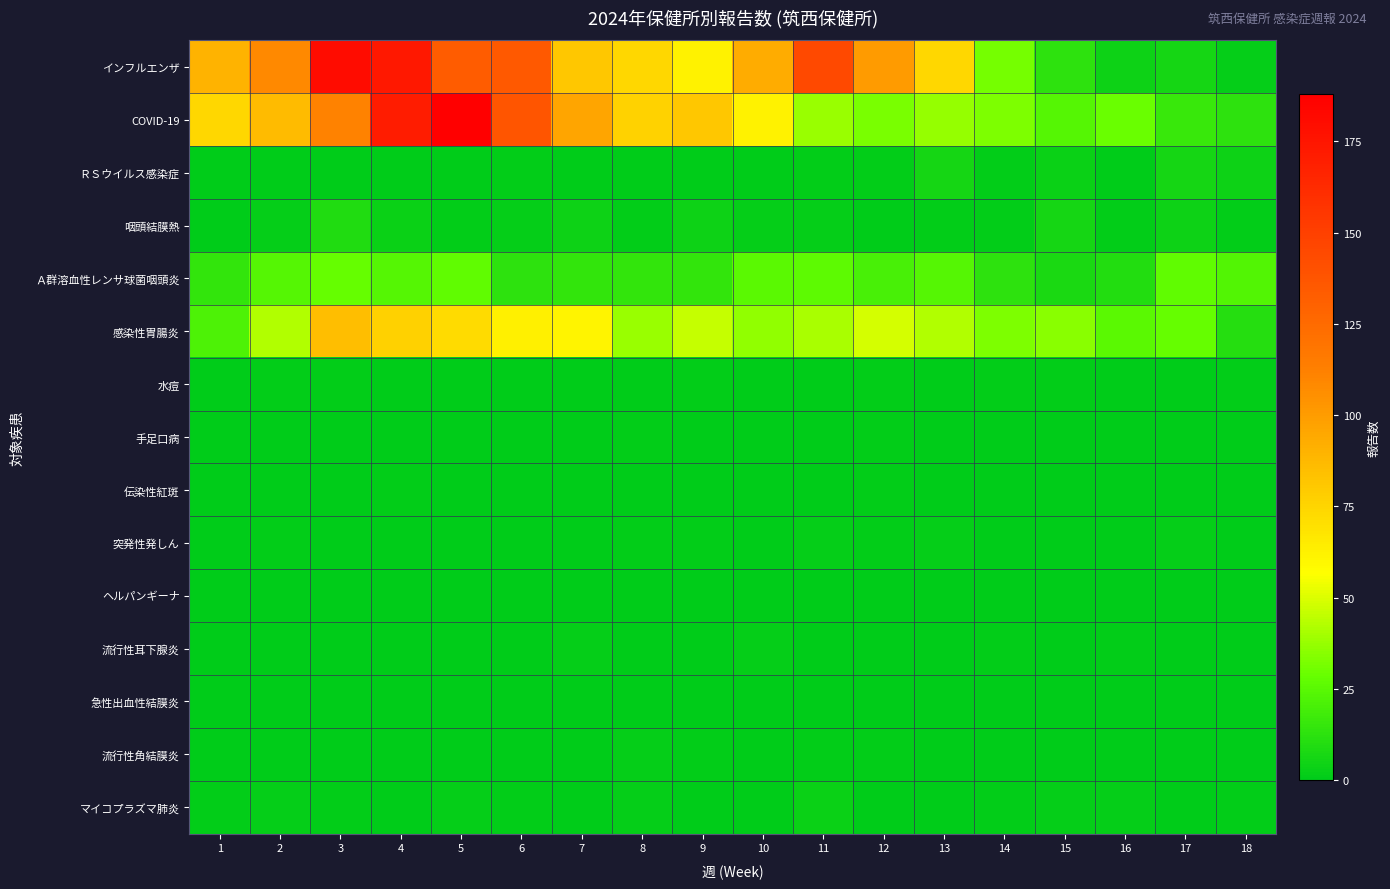

Reading left to right, list all the values displayed in this chart.

インフルエンザ: 1=90	2=108	3=180	4=173	5=133	6=135	7=81	8=74	9=62	10=93	11=144	12=100	13=74	14=31	15=13	16=4	17=6	18=2
COVID-19: 1=74	2=86	3=111	4=171	5=188	6=138	7=96	8=76	9=81	10=62	11=38	12=32	13=37	14=33	15=24	16=29	17=16	18=13
ＲＳウイルス感染症: 1=0	2=0	3=0	4=0	5=0	6=1	7=0	8=0	9=0	10=0	11=1	12=1	13=6	14=1	15=3	16=0	17=6	18=4
咽頭結膜熱: 1=0	2=2	3=9	4=3	5=1	6=2	7=4	8=1	9=4	10=2	11=2	12=0	13=1	14=1	15=6	16=1	17=4	18=1
Ａ群溶血性レンサ球菌咽頭炎: 1=14	2=24	3=28	4=24	5=27	6=13	7=14	8=14	9=14	10=25	11=26	12=20	13=24	14=13	15=8	16=10	17=27	18=23
感染性胃腸炎: 1=22	2=42	3=85	4=77	5=72	6=63	7=61	8=38	9=46	10=36	11=41	12=49	13=42	14=33	15=35	16=25	17=28	18=11
水痘: 1=0	2=1	3=1	4=0	5=0	6=0	7=0	8=0	9=1	10=0	11=0	12=1	13=0	14=1	15=1	16=0	17=0	18=1
手足口病: 1=0	2=0	3=0	4=0	5=0	6=0	7=0	8=1	9=0	10=0	11=0	12=1	13=0	14=0	15=0	16=0	17=0	18=0
伝染性紅斑: 1=0	2=0	3=0	4=1	5=0	6=0	7=0	8=0	9=0	10=0	11=0	12=1	13=0	14=0	15=0	16=0	17=0	18=0
突発性発しん: 1=0	2=1	3=0	4=0	5=0	6=0	7=0	8=1	9=1	10=0	11=2	12=1	13=2	14=0	15=0	16=0	17=2	18=0
ヘルパンギーナ: 1=0	2=0	3=0	4=0	5=0	6=0	7=0	8=0	9=0	10=0	11=0	12=0	13=0	14=0	15=0	16=0	17=0	18=0
流行性耳下腺炎: 1=0	2=0	3=0	4=0	5=0	6=0	7=2	8=0	9=0	10=2	11=0	12=0	13=0	14=1	15=0	16=1	17=0	18=0
急性出血性結膜炎: 1=0	2=0	3=0	4=0	5=0	6=0	7=0	8=0	9=0	10=0	11=0	12=0	13=0	14=0	15=0	16=0	17=0	18=0
流行性角結膜炎: 1=0	2=0	3=0	4=0	5=0	6=0	7=0	8=2	9=1	10=0	11=1	12=1	13=0	14=0	15=0	16=0	17=0	18=0
マイコプラズマ肺炎: 1=1	2=2	3=1	4=0	5=2	6=1	7=0	8=2	9=0	10=0	11=3	12=0	13=0	14=1	15=2	16=2	17=0	18=1